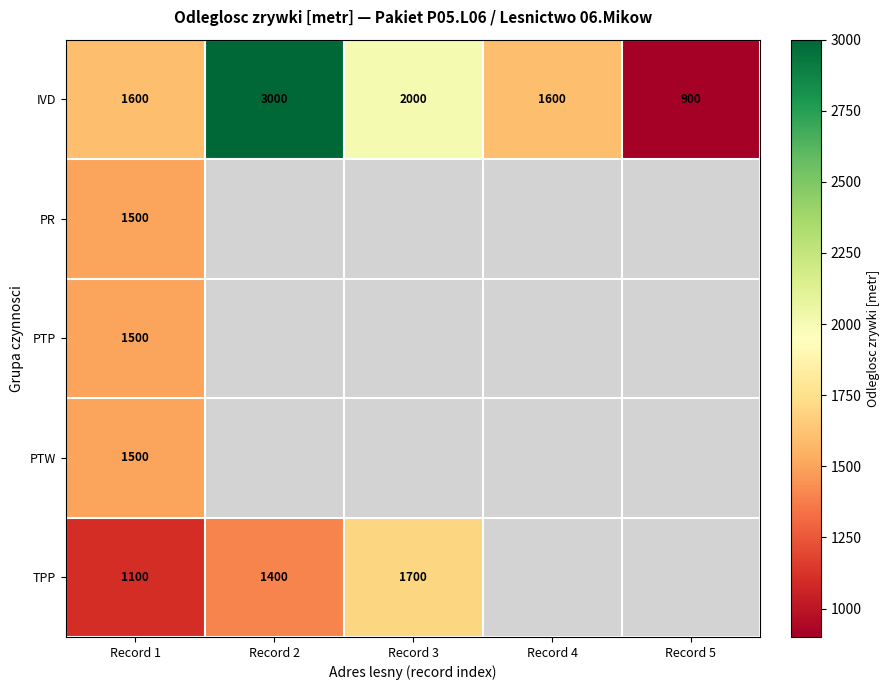

At which label is IVD closest to 1950?

Record 3